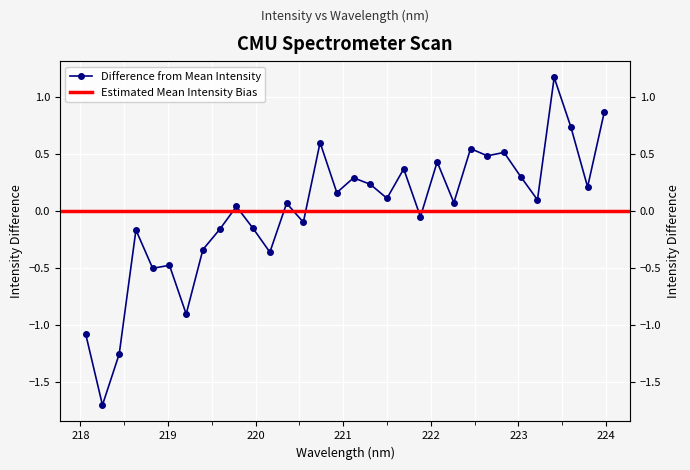

Rank the categories by value from highest to lowest.

223.408, 223.9802, 223.5987, 220.7354, 222.4538, 222.8355, 222.6447, 222.0721, 221.6902, 223.0264, 221.1174, 221.3083, 223.7895, 220.9264, 221.4993, 223.2172, 222.263, 220.3533, 219.7801, 221.8812, 220.5444, 219.9712, 219.589, 218.6332, 219.3979, 220.1623, 219.0156, 218.8244, 219.2067, 218.0596, 218.442, 218.2508